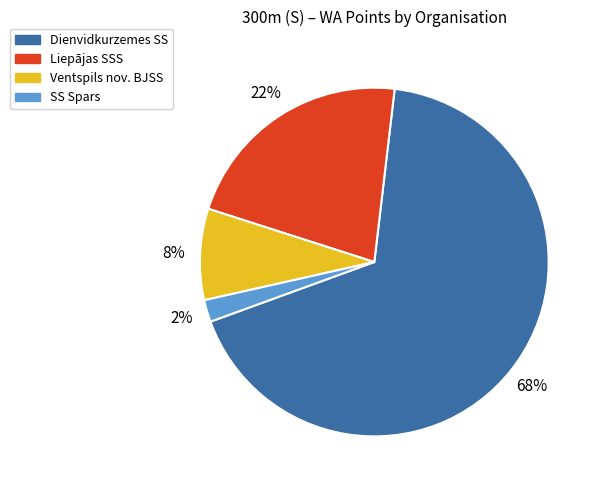

Is there any slice that represents more than half of the pie?

Yes